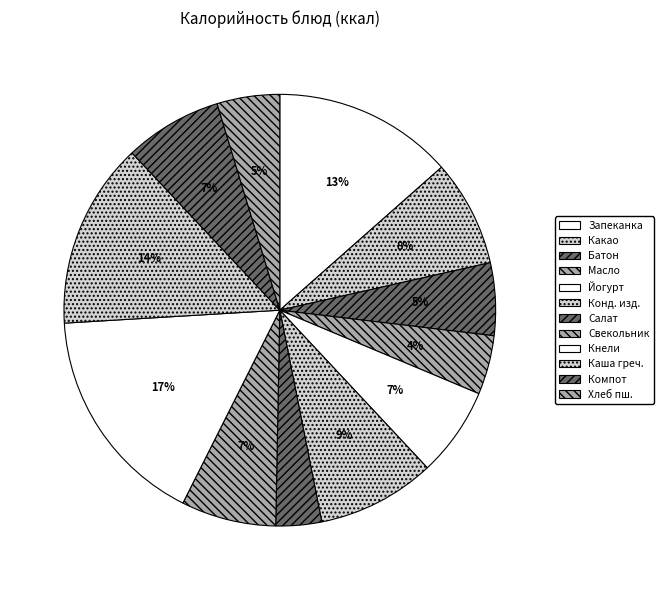

What is the largest slice in the pie chart?

Кнели с мясным соусом